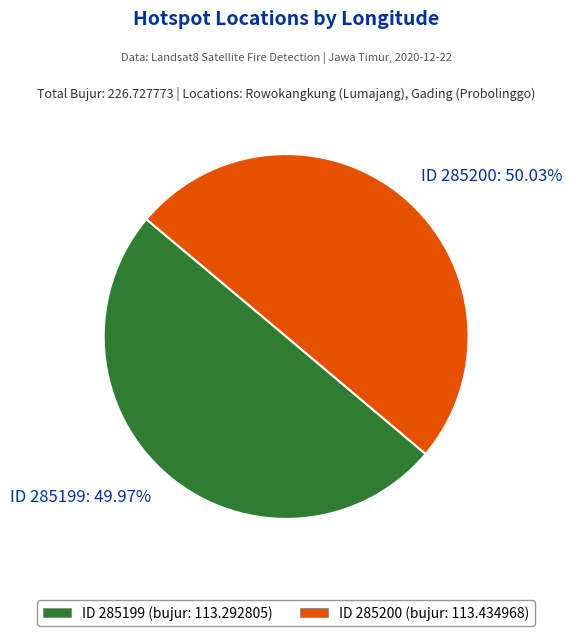

Is there any slice that represents more than half of the pie?

Yes